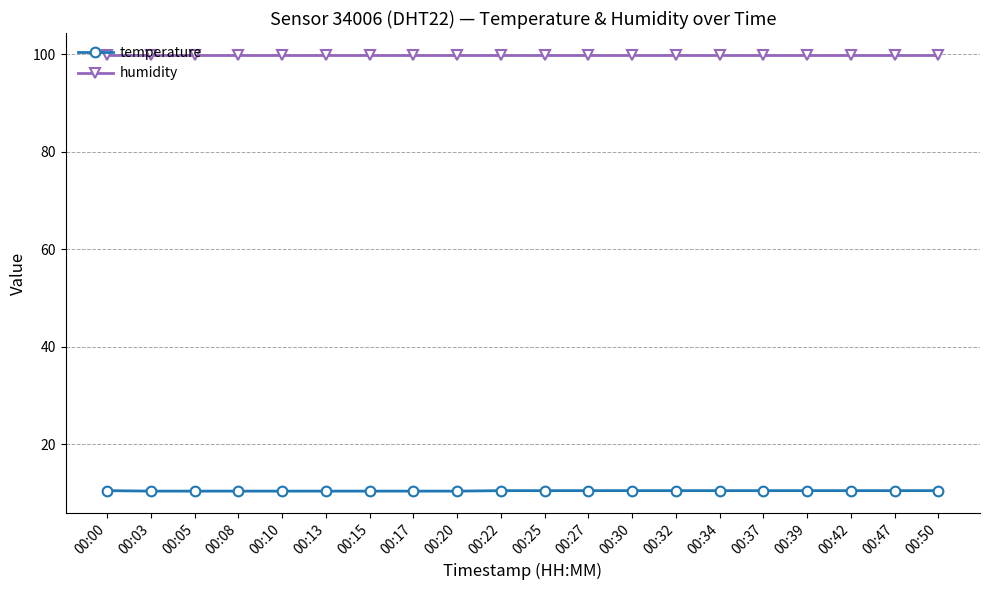

Does the chart have visible grid lines?

Yes